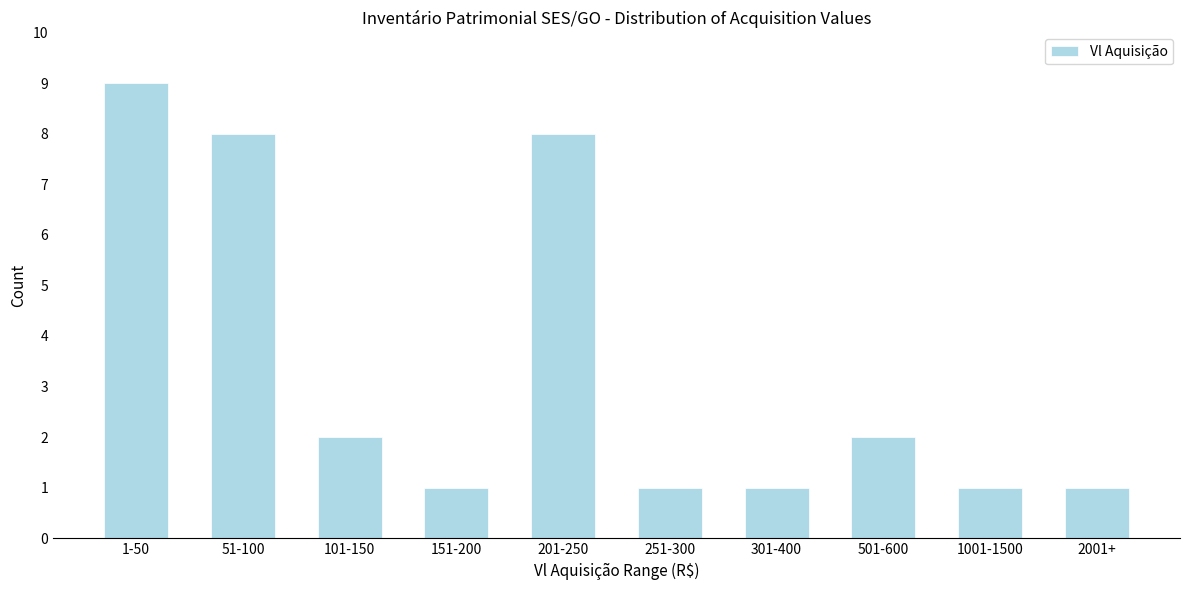

Reading left to right, transcribe all the data shown in this chart.

9	8	2	1	8	1	1	2	1	1